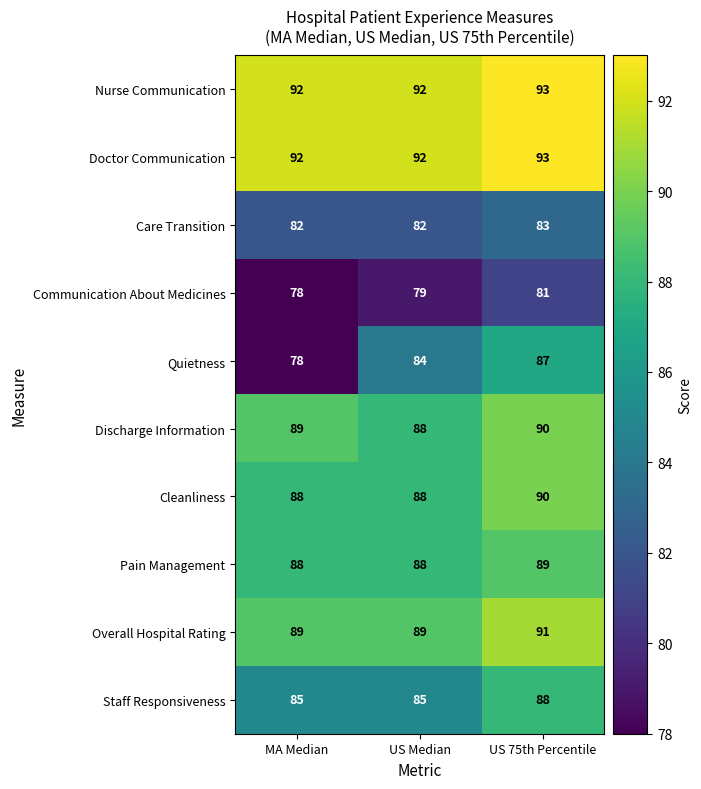

What is the total value across all series at MA Median?

861